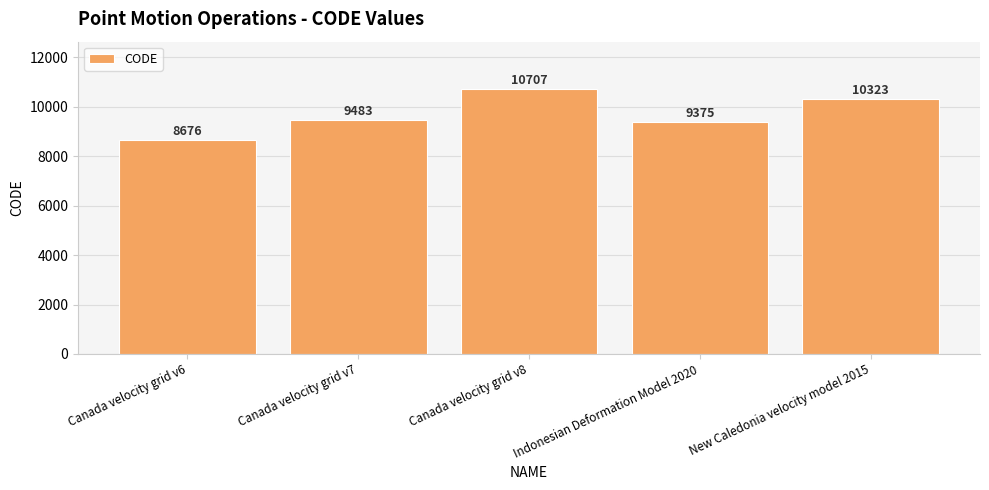

What is the maximum value shown in the chart?

10707